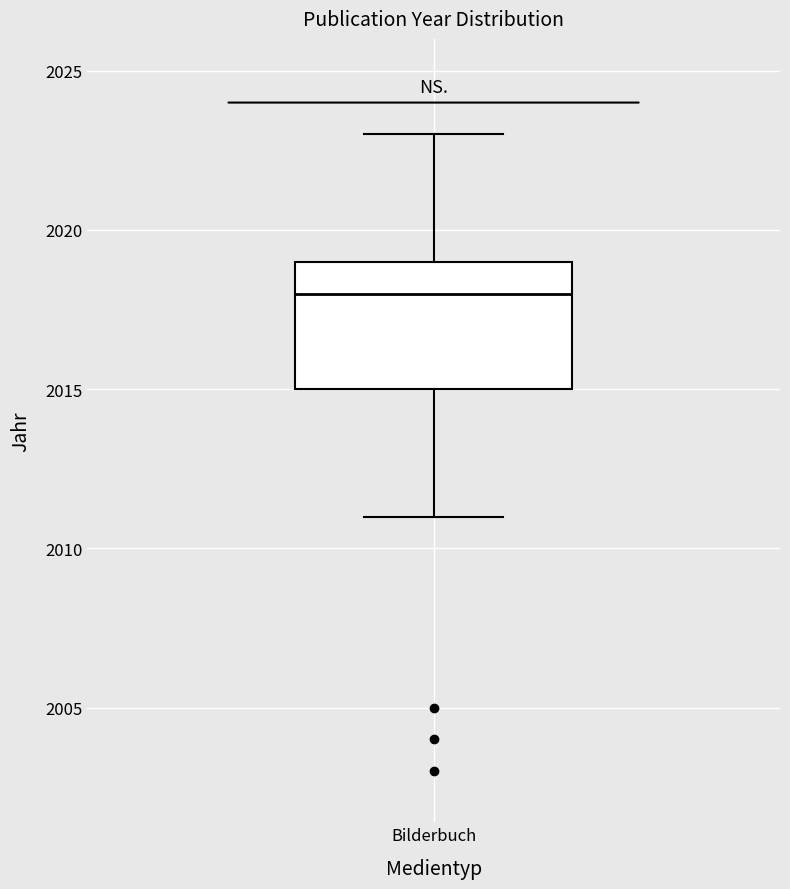

Where is the upper edge of the box for Bilderbuch on the y-axis? The values are not printed on the chart, so give them approximately, as read against the axis.

2019